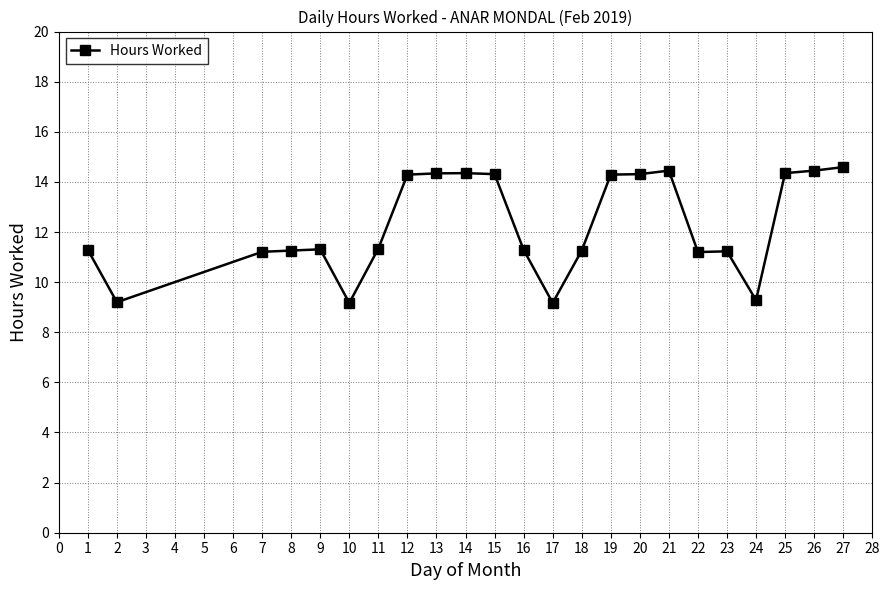

What is the change in value from 12 to 21?

+0.2